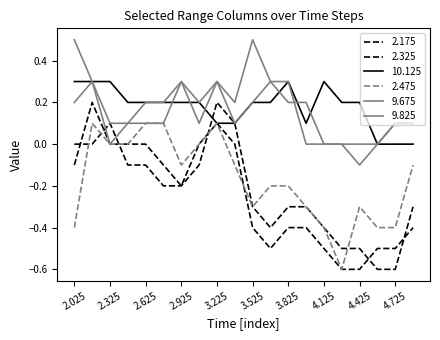

List the labels in order of 9.675 value, smallest first.

3.975, 4.125, 4.275, 4.425, 4.575, 2.325, 2.475, 3.375, 4.725, 4.875, 2.025, 2.625, 2.775, 3.075, 3.525, 2.175, 2.925, 3.225, 3.675, 3.825